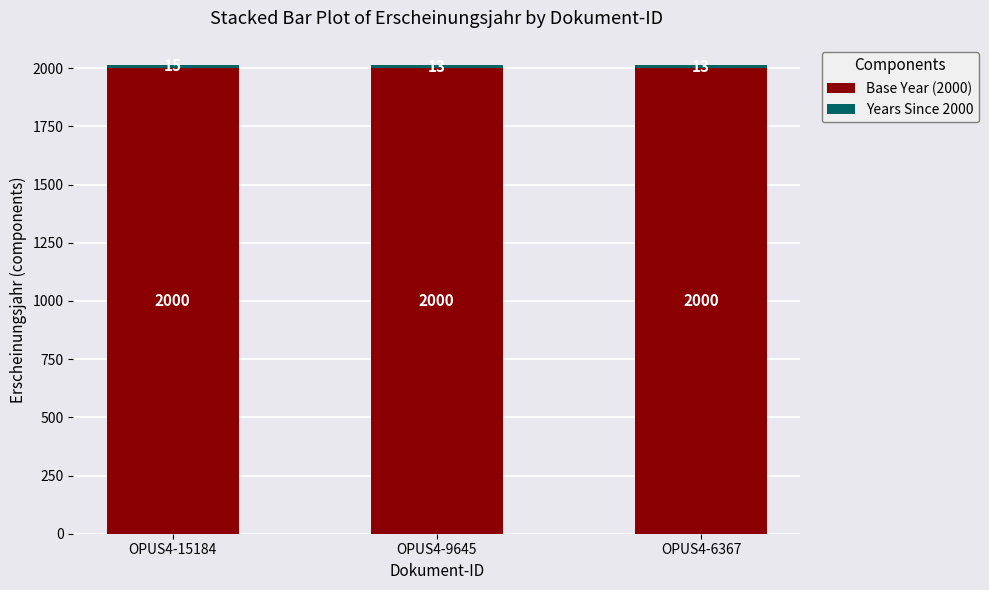

What is the average value of the Base Year (2000) series?

2000